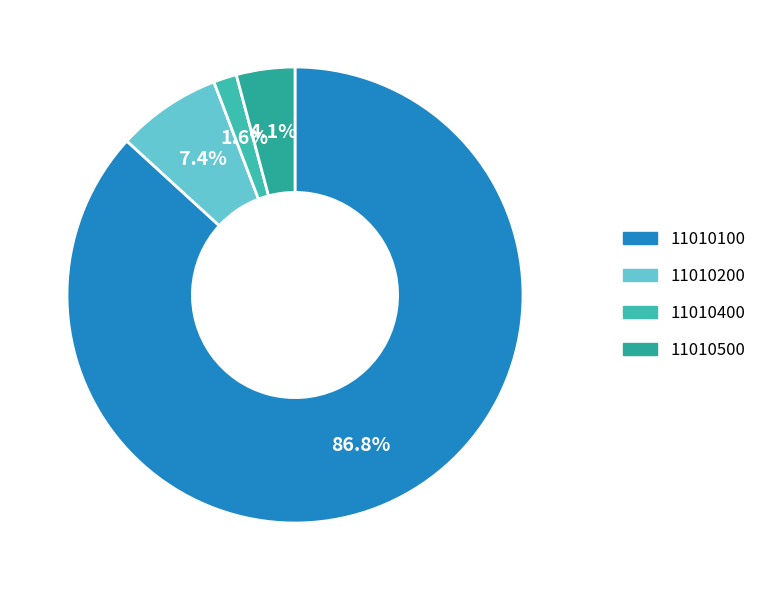

How many segments does this pie chart have?

4